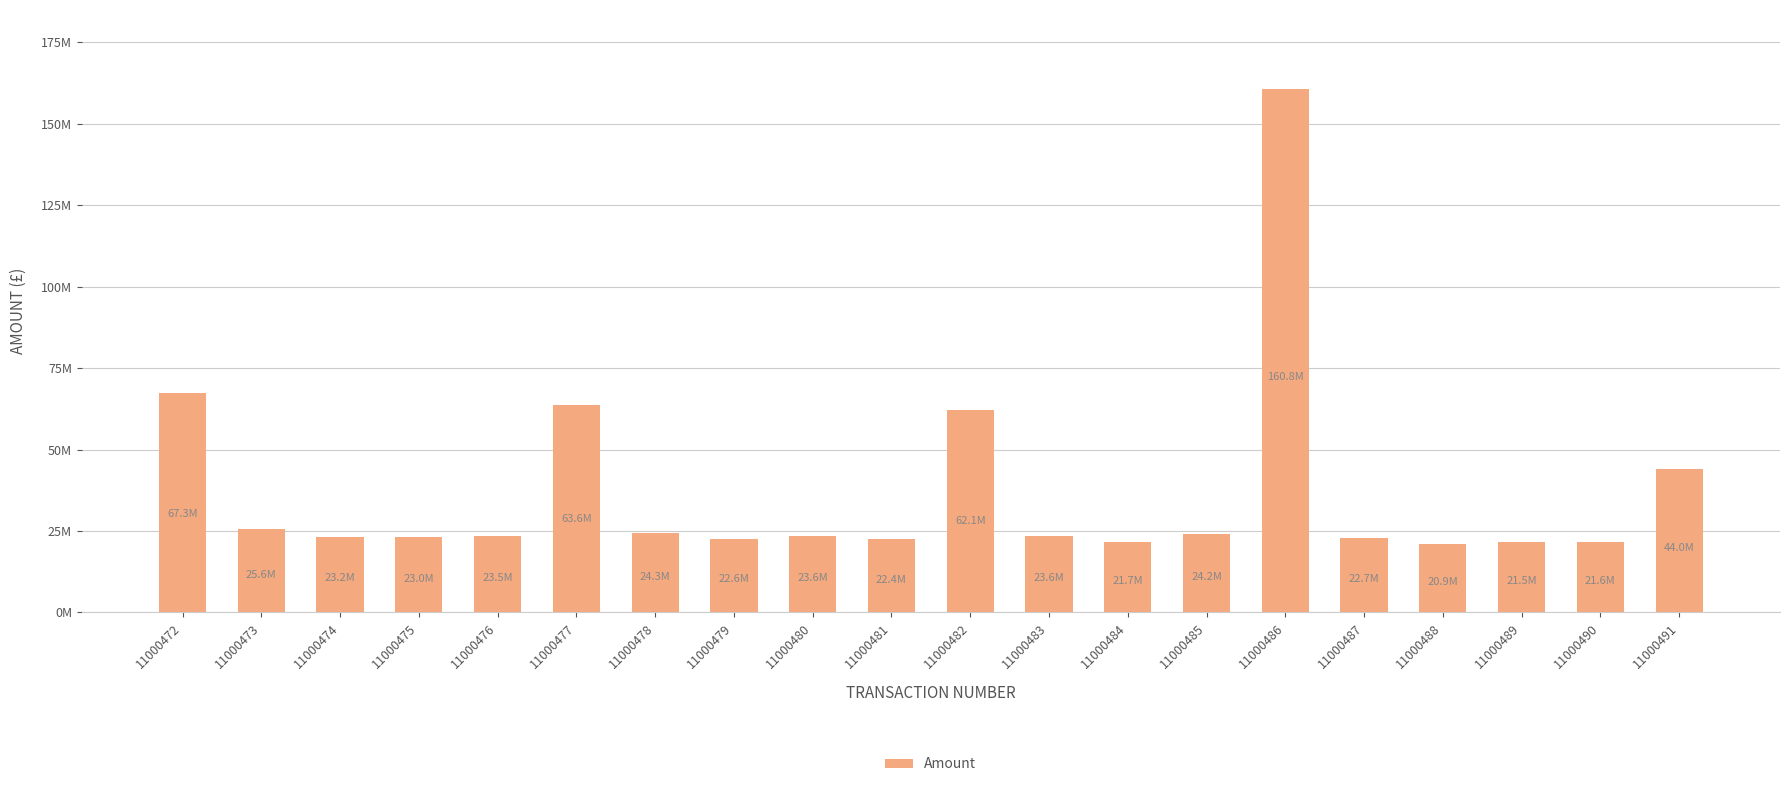

Rank the categories by value from highest to lowest.

11000486, 11000472, 11000477, 11000482, 11000491, 11000473, 11000478, 11000485, 11000483, 11000480, 11000476, 11000474, 11000475, 11000487, 11000479, 11000481, 11000484, 11000490, 11000489, 11000488